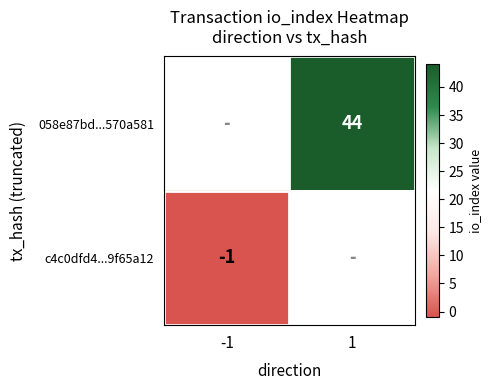

True or false: 058e87bd...570a581 has a value of 61 at 1.

False